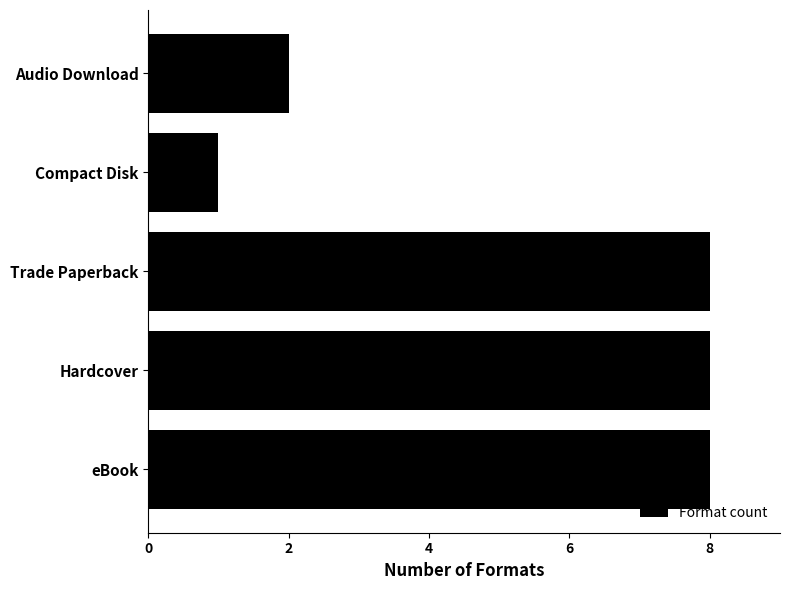

What is the difference between the second highest and minimum values?

7